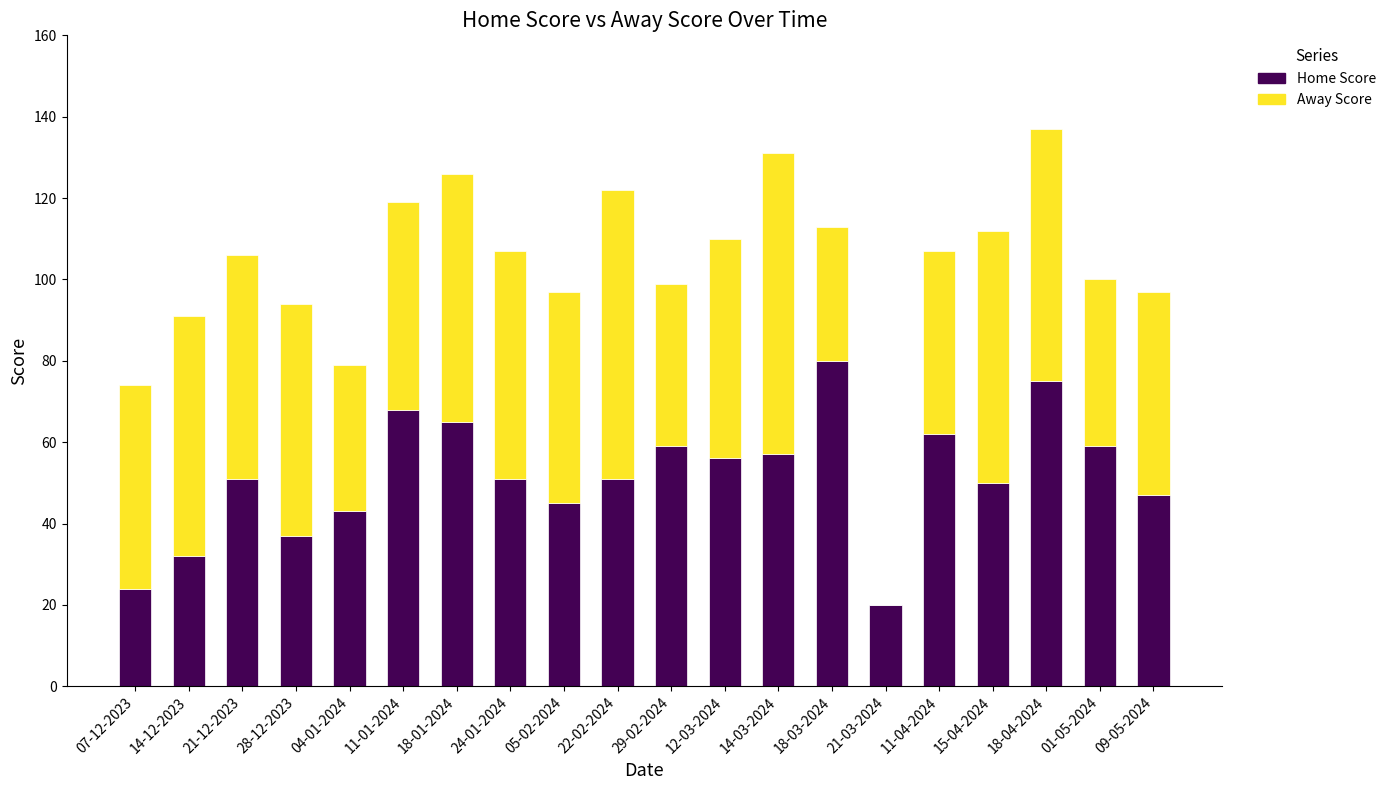

The value of Home Score at 18-03-2024 is 80. True or false?

True